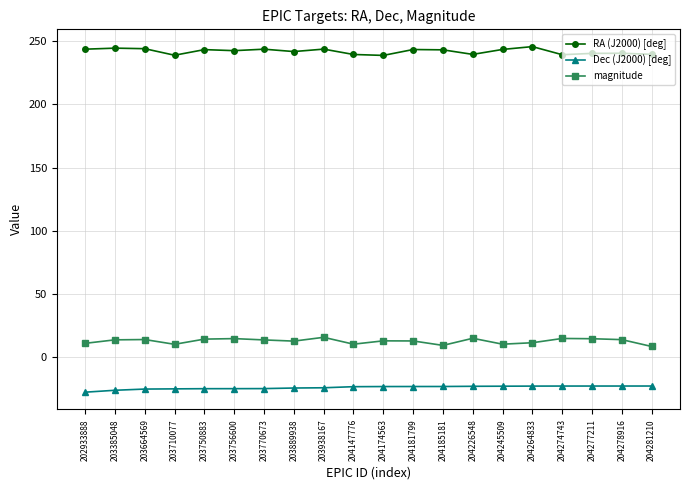

The Dec (J2000) [deg] series shows -33.3 at 204245509. True or false?

False